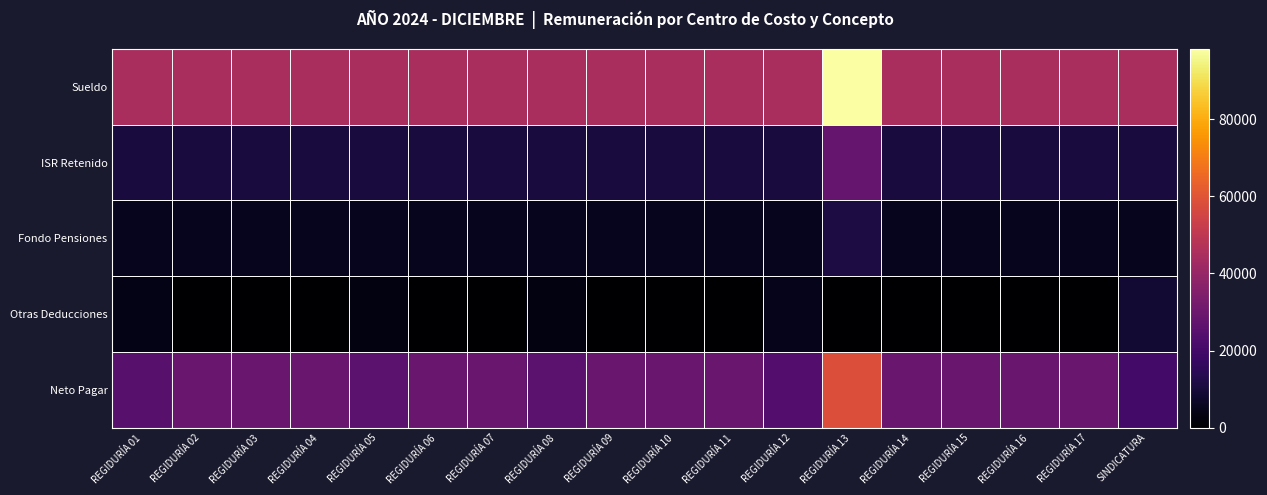

At REGIDURÍA 02, list the series in order from largest to smallest.

Sueldo, Neto Pagar, ISR Retenido, Fondo Pensiones, Otras Deducciones